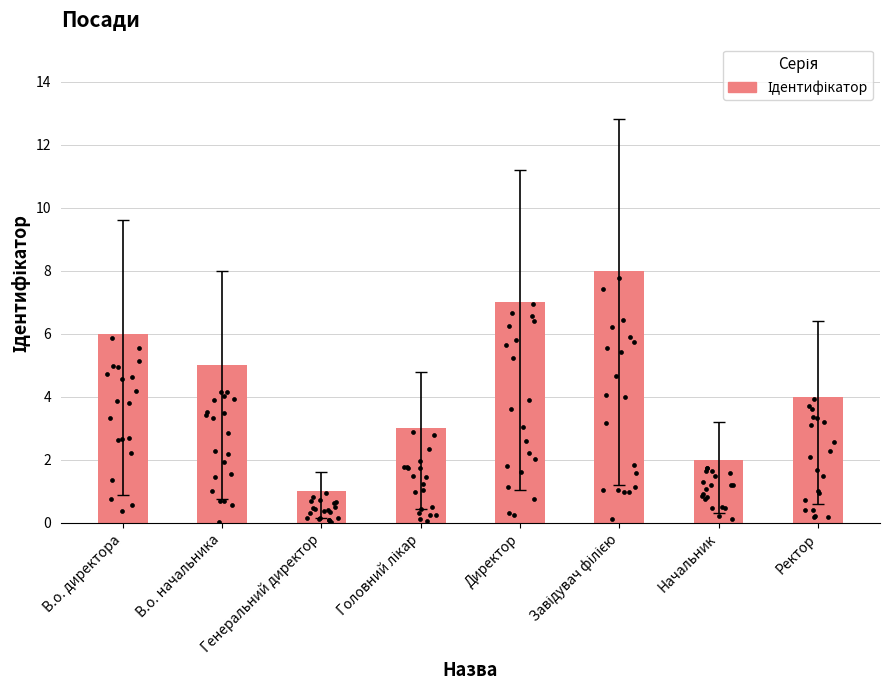

Between В.о. директора and Директор, which is larger?

Директор